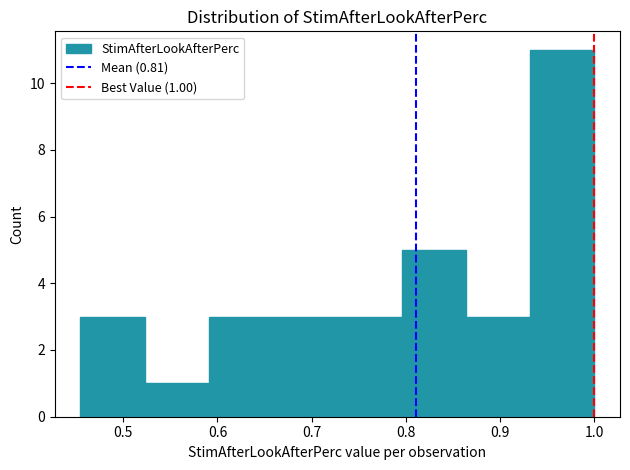

Which range on the x-axis has the tallest bar?

0.93 to 1.00